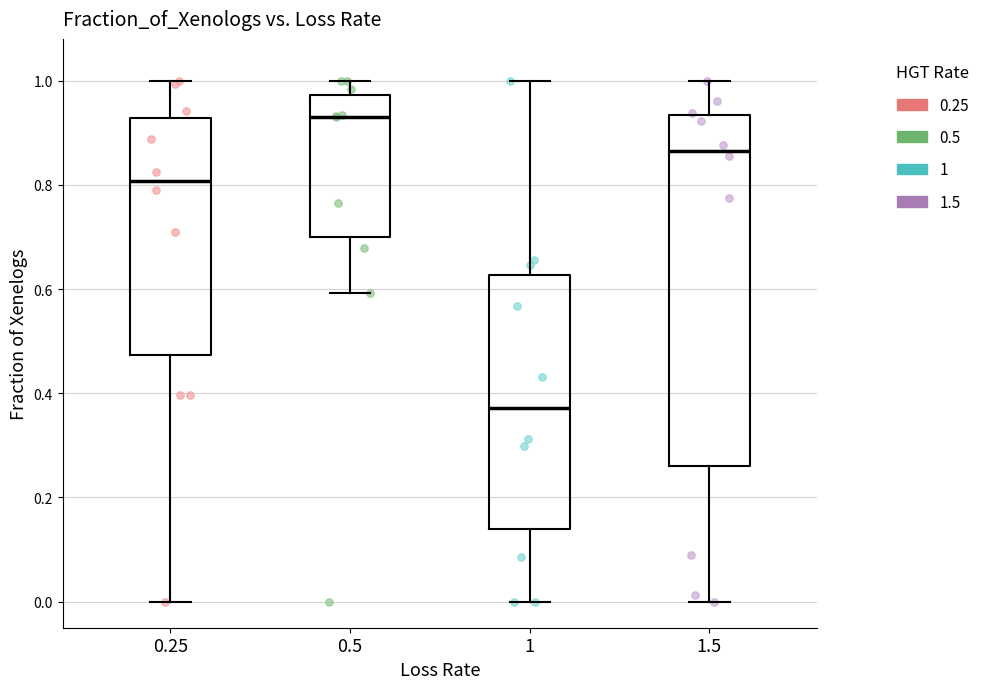

Where is the upper edge of the box at x = 1.5 on the y-axis? The values are not printed on the chart, so give them approximately, as read against the axis.

0.94